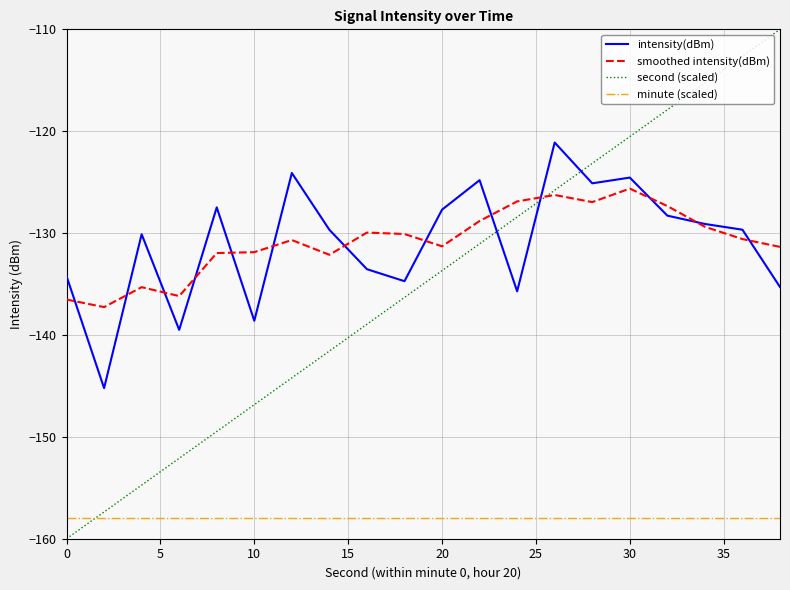

True or false: smoothed intensity(dBm) and intensity(dBm) cross at least once.

True